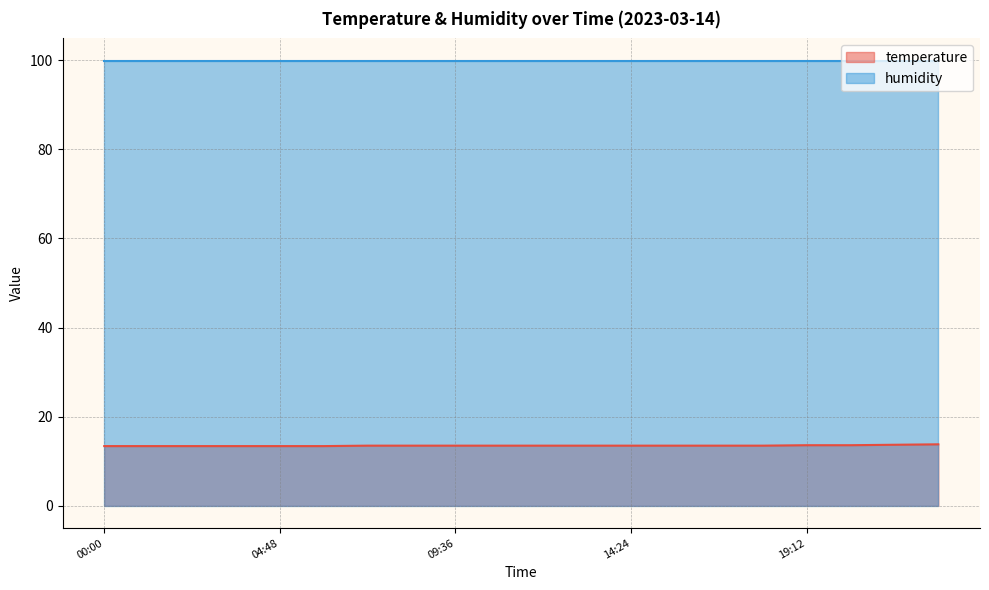

How many values are between 13 and 14?

20